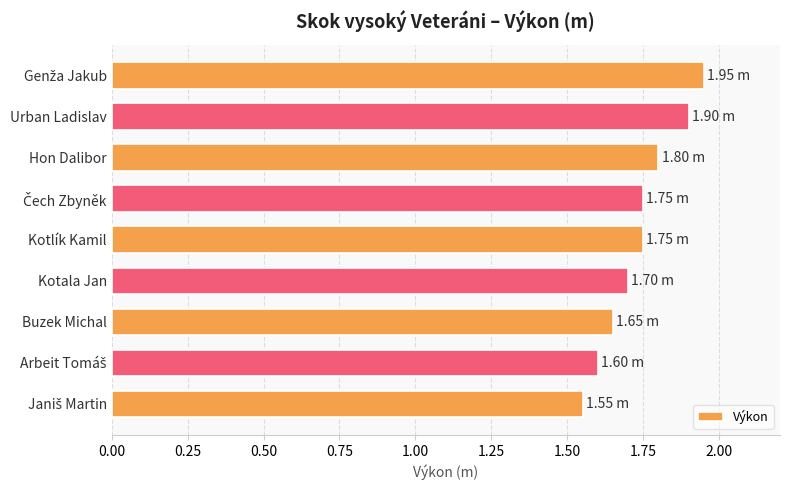

What is the label of the 2nd bar from the top?

Urban Ladislav